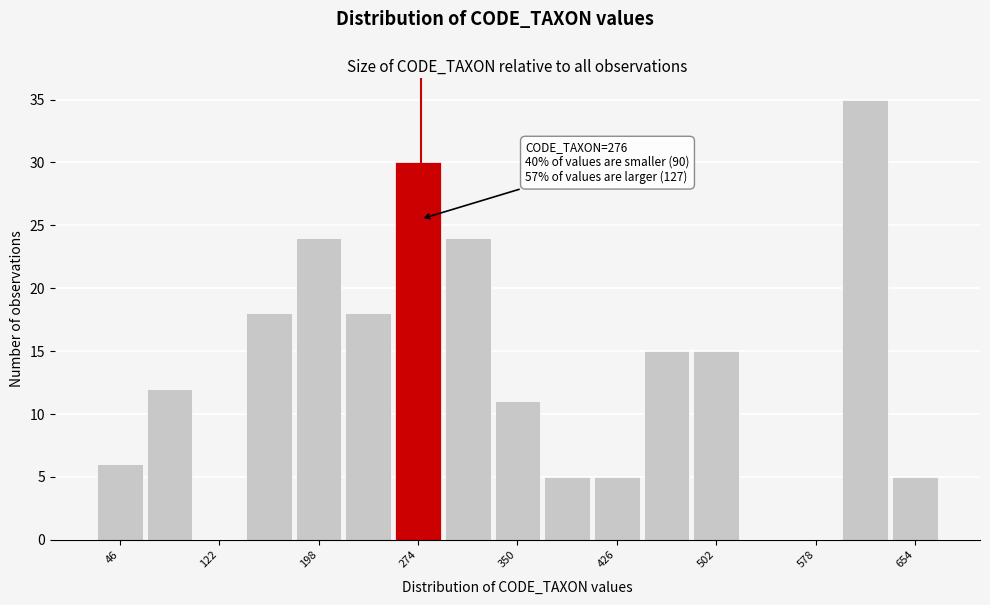

Read against the x-axis, roughly where is the centre of the tallest bar?

620